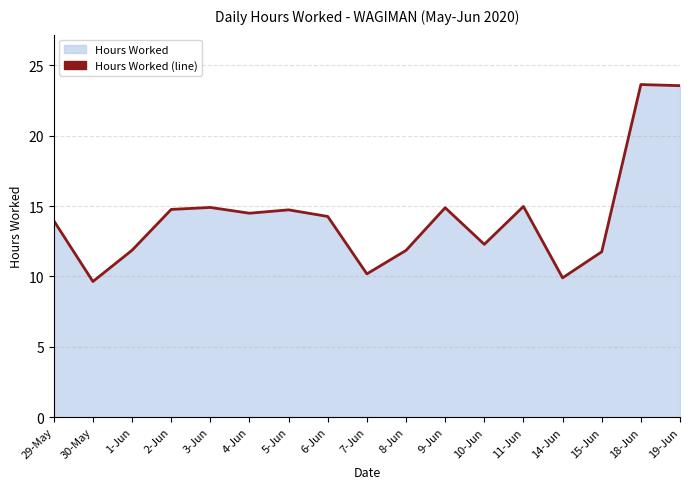

What is the label of the 8th point from the left?

6-Jun